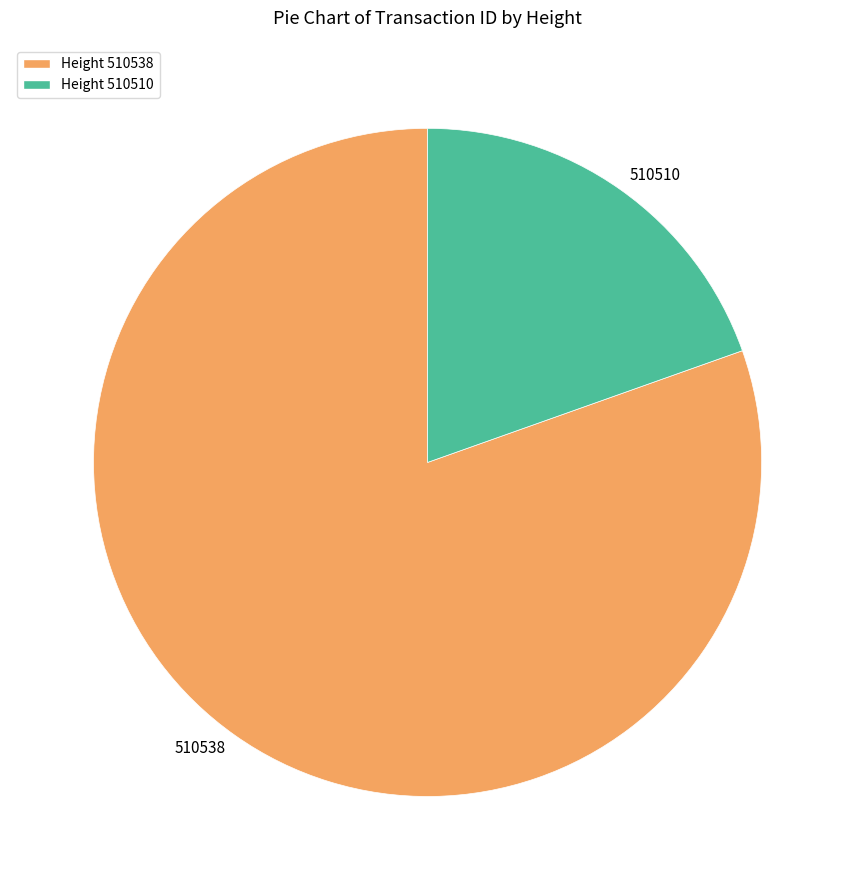

Rank the categories by value from highest to lowest.

510538, 510510